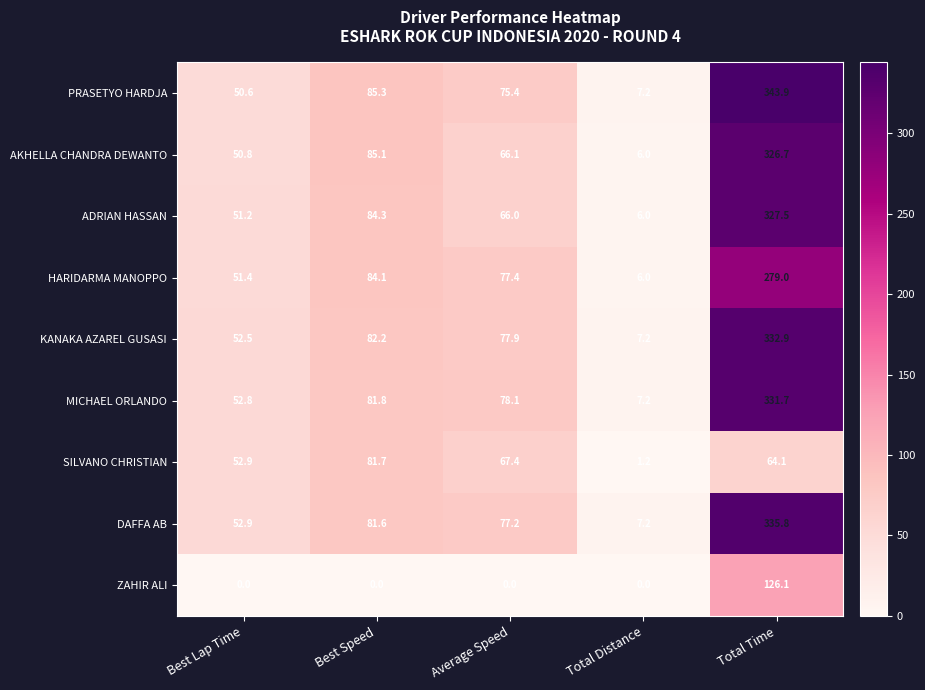

What is the average value of the ZAHIR ALI series?

25.2